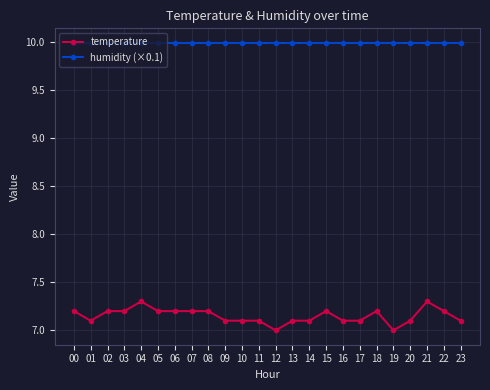

The humidity (×0.1) series shows 10.0 at 20. True or false?

True